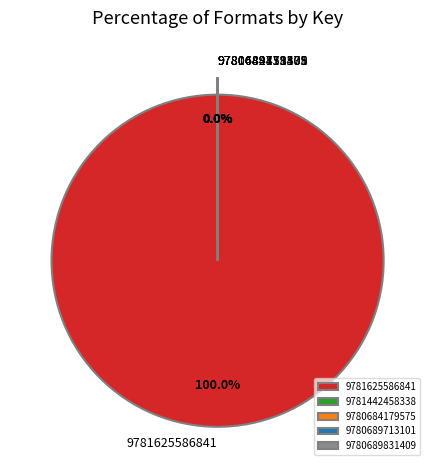

To the nearest percent, what is the combined percentage of 9781625586841 and 9780689713101?

100%